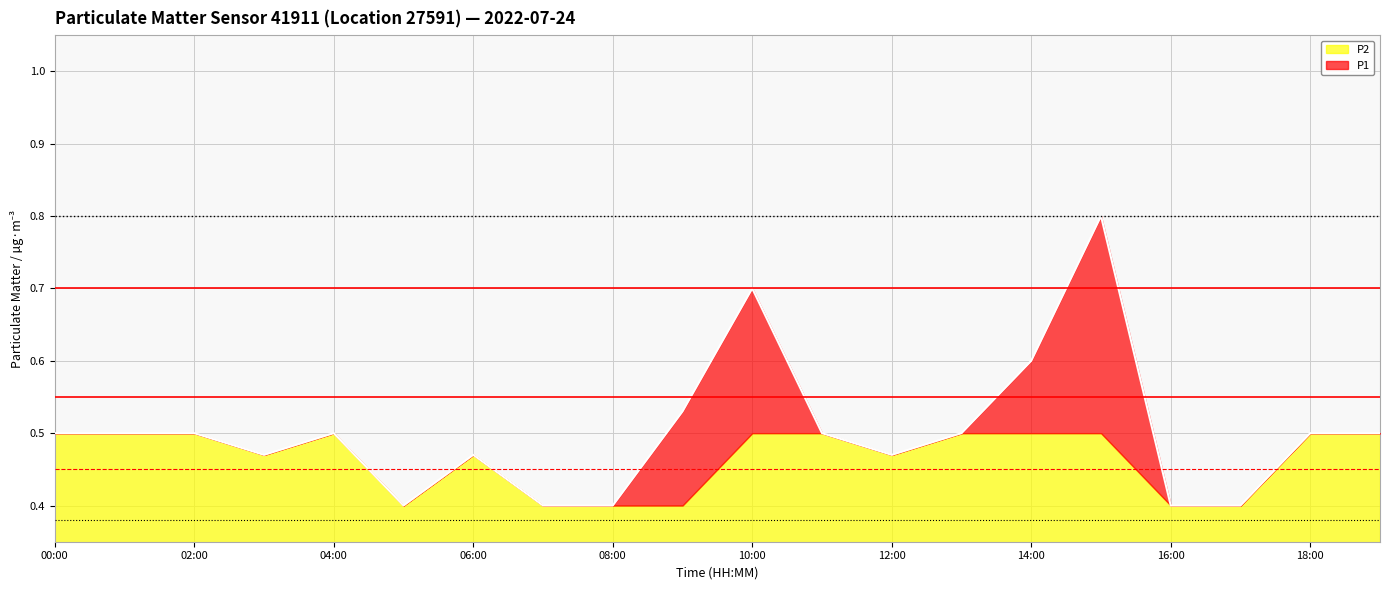

Reading right to left, extract all data points from this chart.

19:00=0.5	18:00=0.5	17:00=0.4	16:00=0.4	15:00=0.8	14:00=0.6	13:00=0.5	12:00=0.5	11:00=0.5	10:00=0.7	09:00=0.5	08:00=0.4	07:00=0.4	06:00=0.5	05:00=0.4	04:00=0.5	03:00=0.5	02:00=0.5	01:00=0.5	00:00=0.5